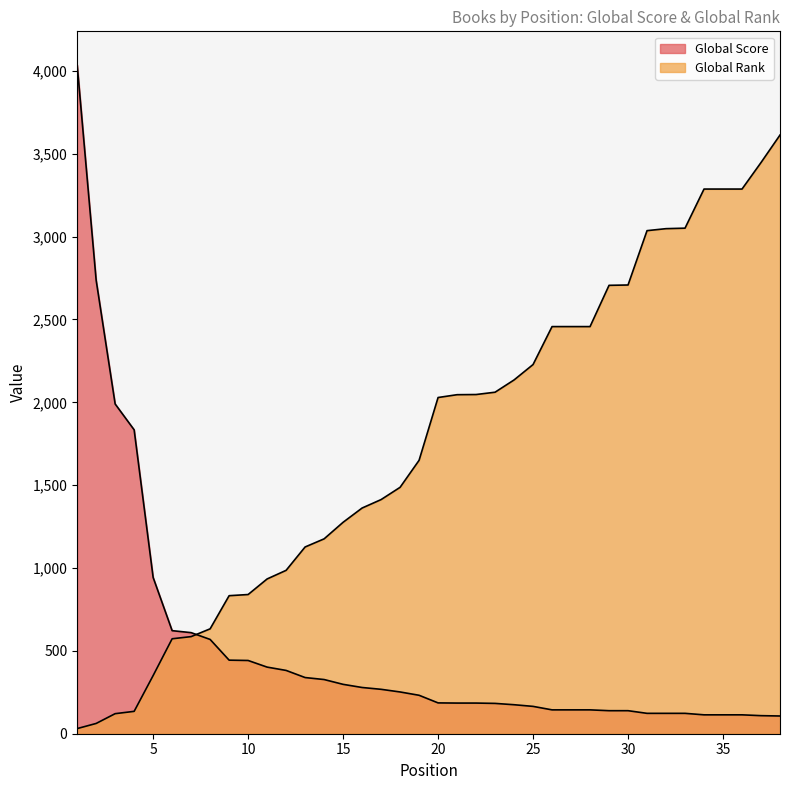

Reading left to right, transcribe all the data shown in this chart.

Global Score: 4037	2737	1990	1834	943	622	610	569	444	442	402	382	339	327	298	279	268	252	232	186	185	185	183	175	165	144	144	144	139	139	123	123	123	114	114	114	109	107
Global Rank: 31	62	121	135	351	573	586	633	833	840	934	986	1127	1176	1276	1362	1413	1487	1650	2029	2046	2047	2061	2135	2228	2457	2457	2457	2706	2708	3036	3048	3051	3287	3287	3287	3447	3613